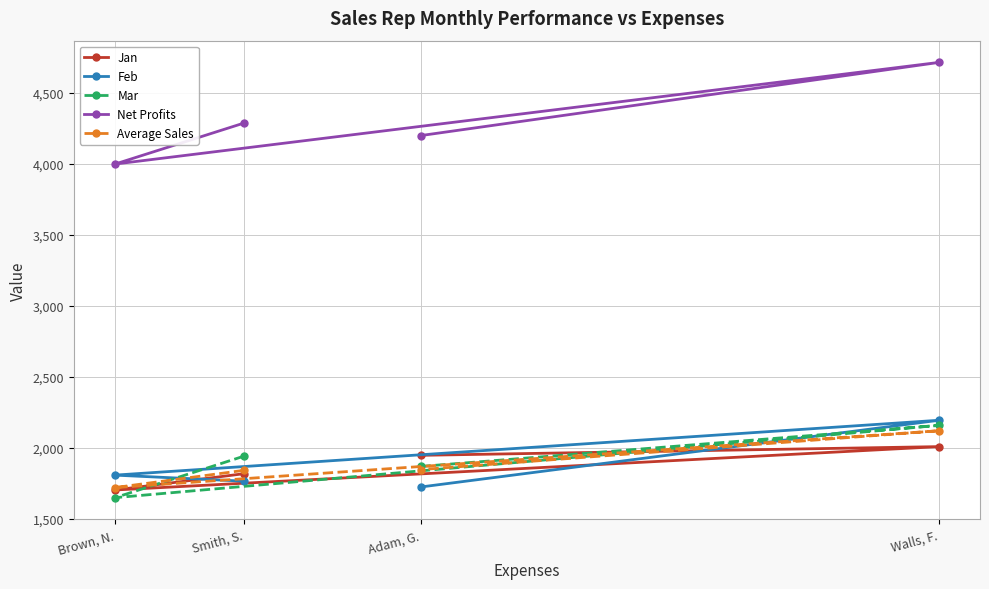

What is the label of the 2nd point from the left?

Smith, S.